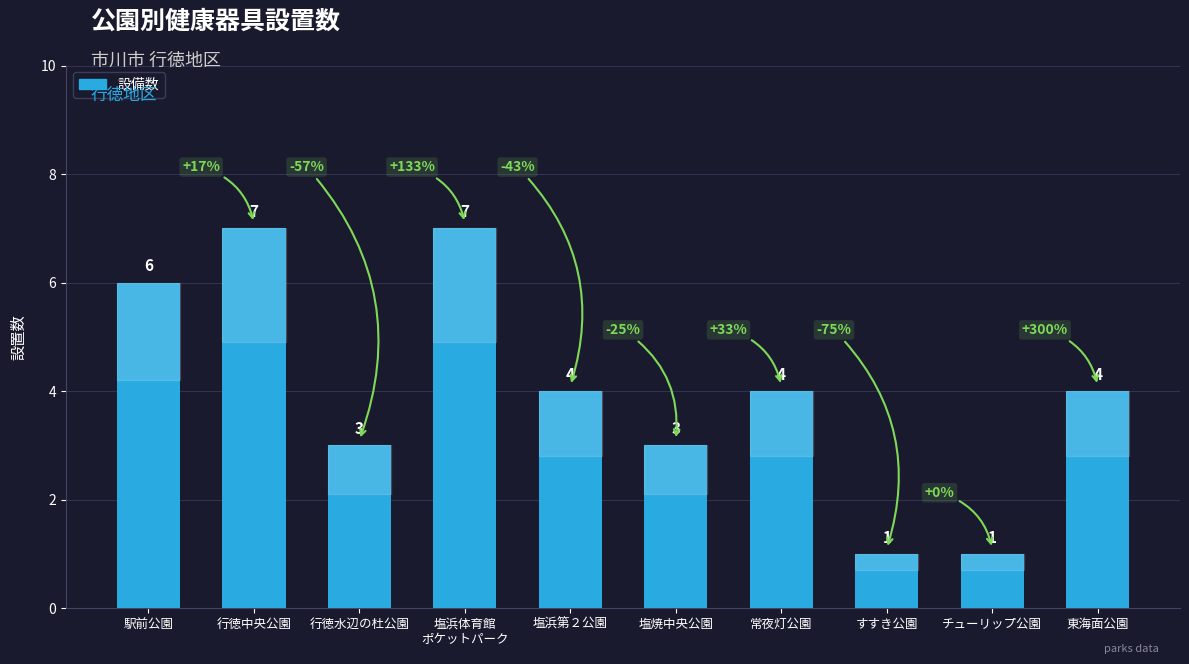

Reading right to left, extract all data points from this chart.

東海面公園=4	チューリップ公園=1	すすき公園=1	常夜灯公園=4	塩焼中央公園=3	塩浜第２公園=4	塩浜体育館
ポケットパーク=7	行徳水辺の杜公園=3	行徳中央公園=7	駅前公園=6